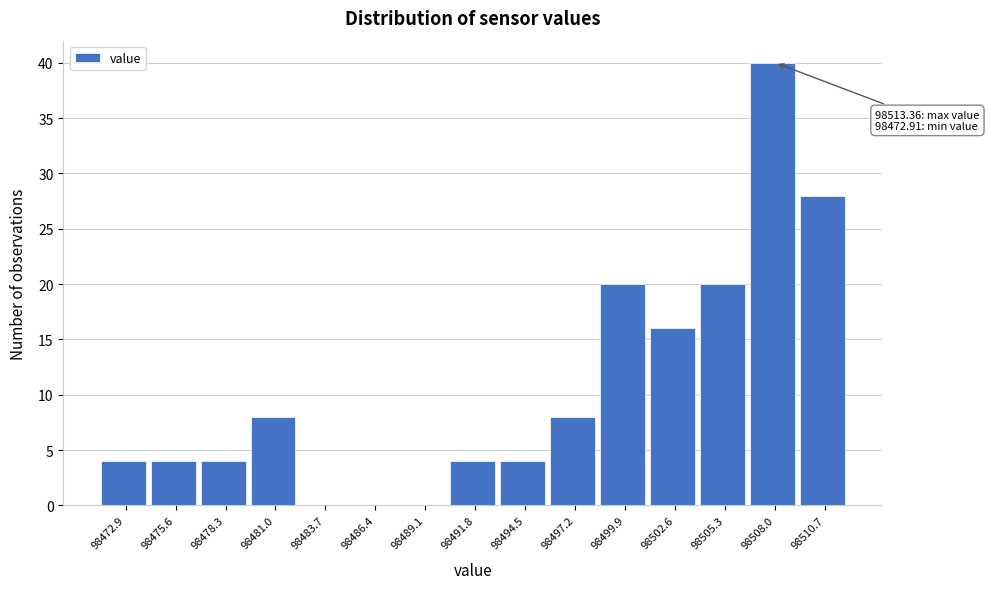

Reading right to left, list all the values displayed in this chart.

98510.7=28	98508.0=40	98505.3=20	98502.6=16	98499.9=20	98497.2=8	98494.5=4	98491.8=4	98489.1=0	98486.4=0	98483.7=0	98481.0=8	98478.3=4	98475.6=4	98472.9=4